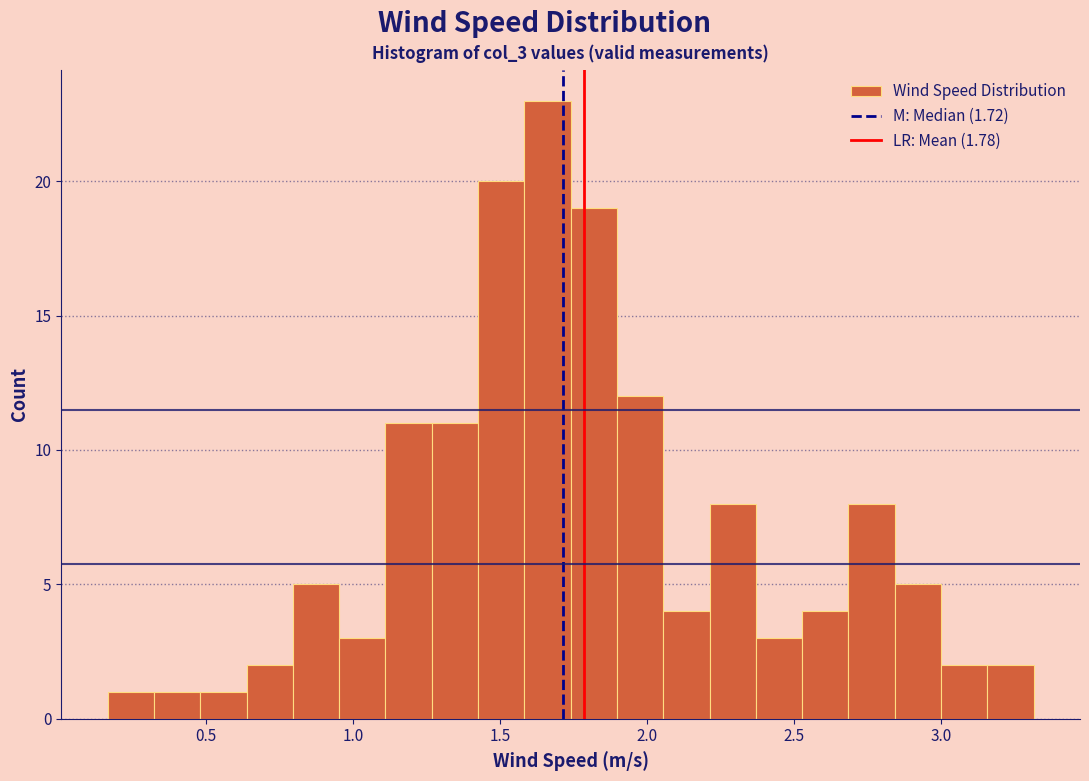

Around what value on the x-axis is the tallest bar? Give the approximate position of its centre, as read against the axis.

1.65